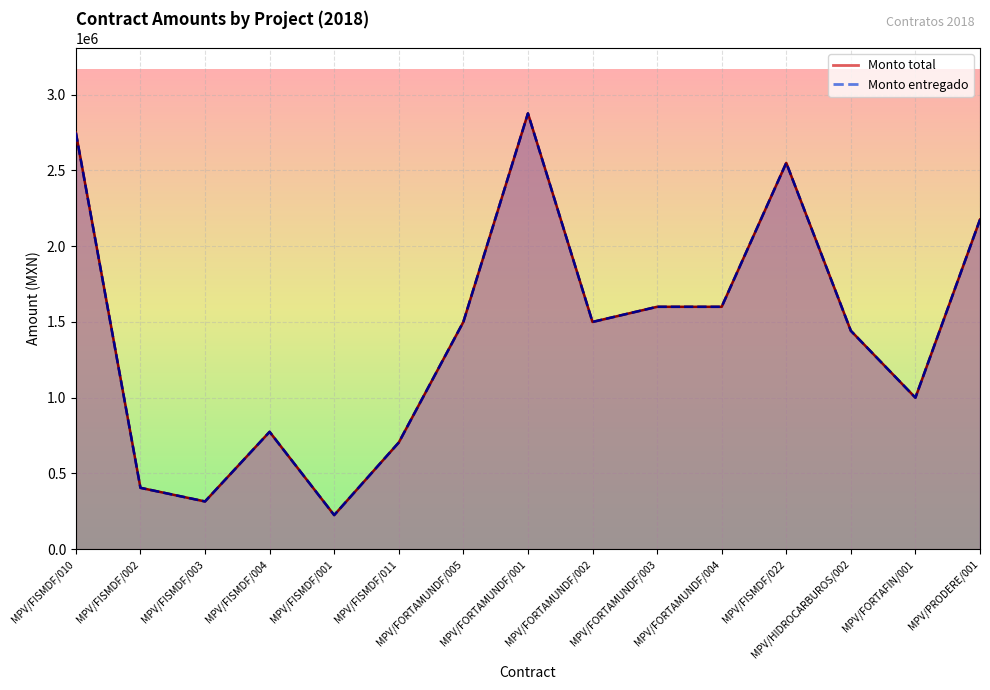

Reading right to left, what are all the values shown in this chart?

Monto total: 2175800.0	1000000.0	1441729.6	2550000.0	1600000.0	1600000.0	1500000.0	2876846.0	1500000.0	704000.0	225000.0	774611.7	315000.0	405000.0	2750000.0
Monto entregado: 2175800.0	1000000.0	1441729.6	2550000.0	1600000.0	1600000.0	1500000.0	2876846.0	1500000.0	704000.0	225000.0	774611.7	315000.0	405000.0	2750000.0